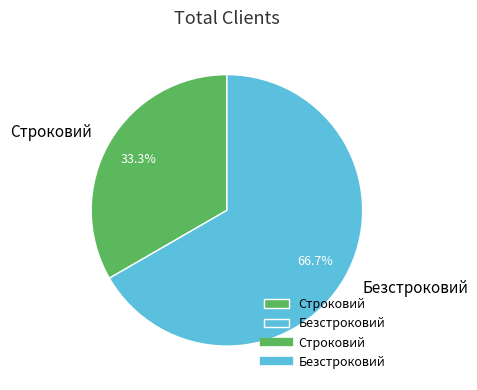

Which slice is the smallest?

Строковий